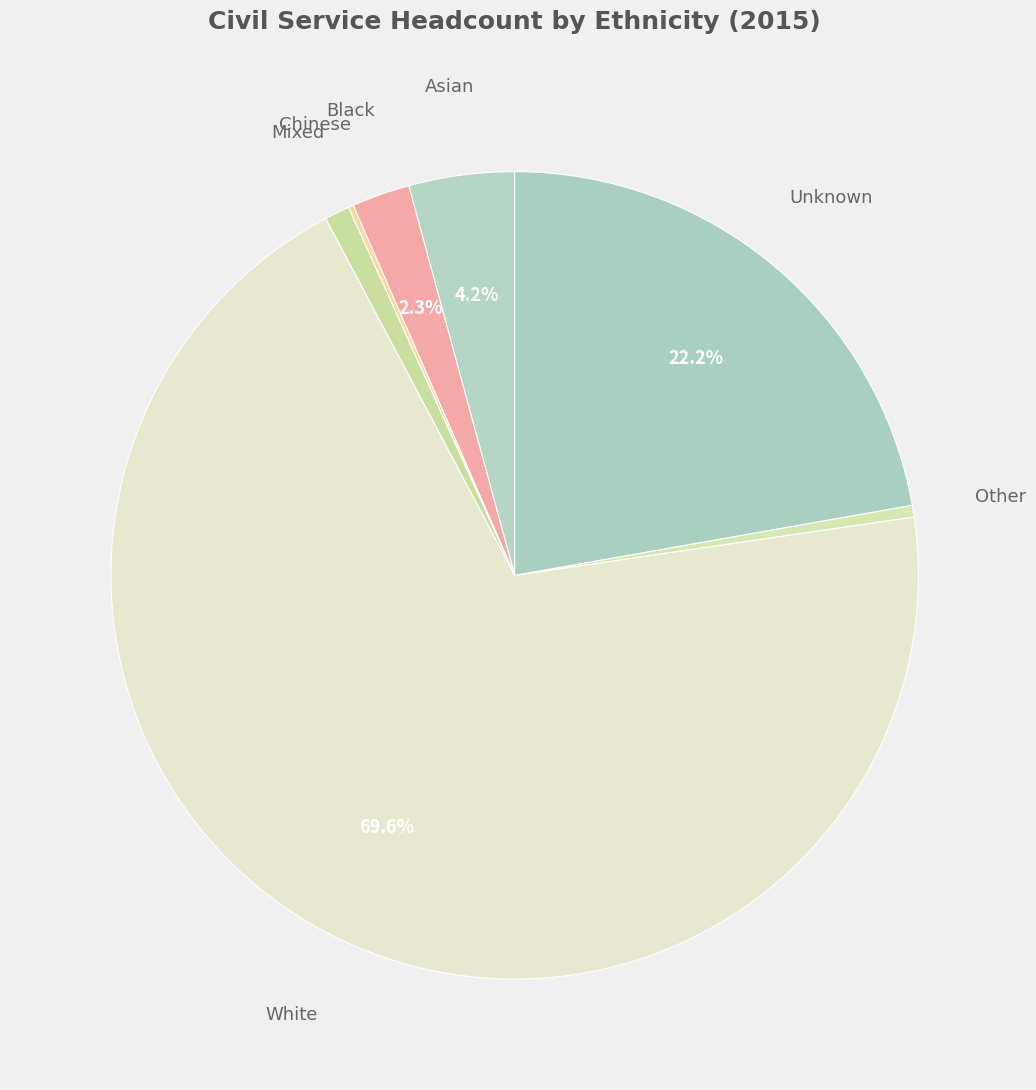

Between Unknown and White, which is larger?

White